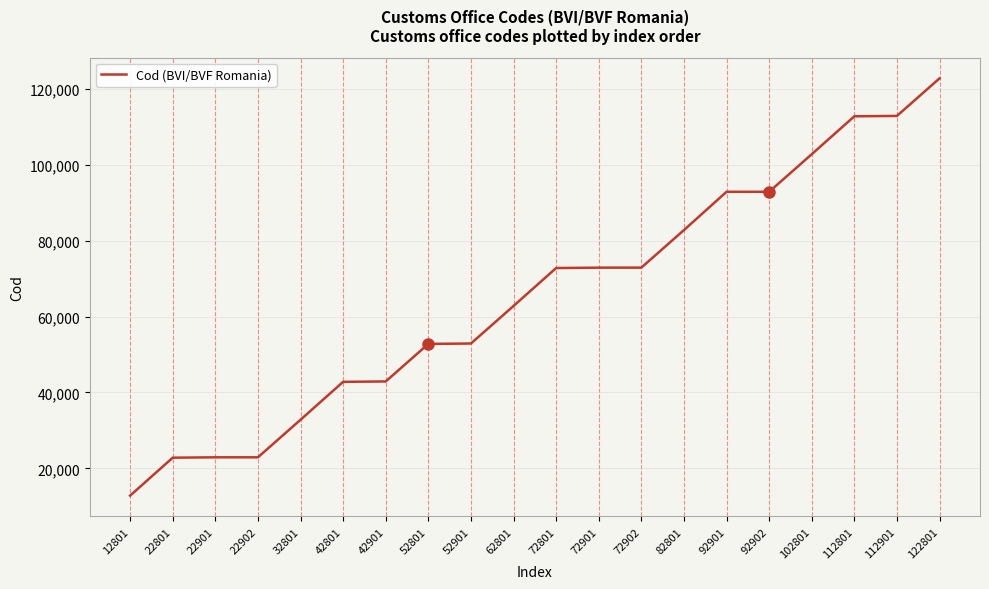

Which label corresponds to the largest value in the chart?

122801